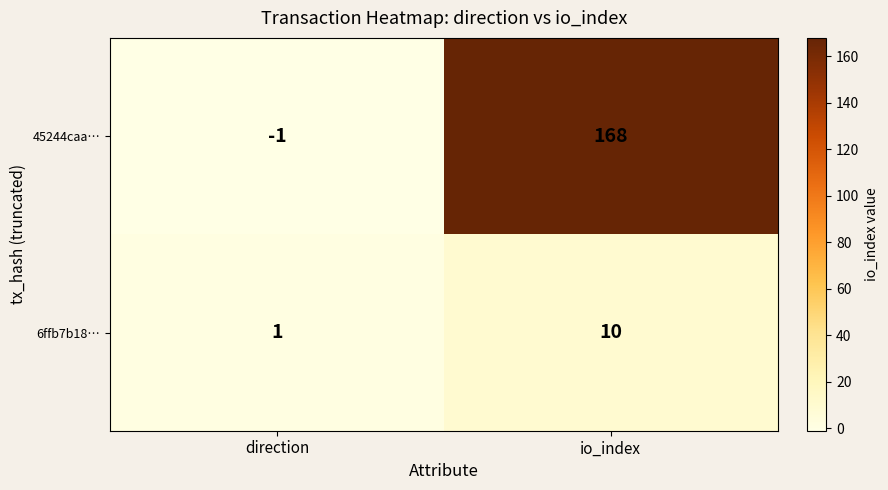

What is the difference between the highest and lowest values at io_index?

158